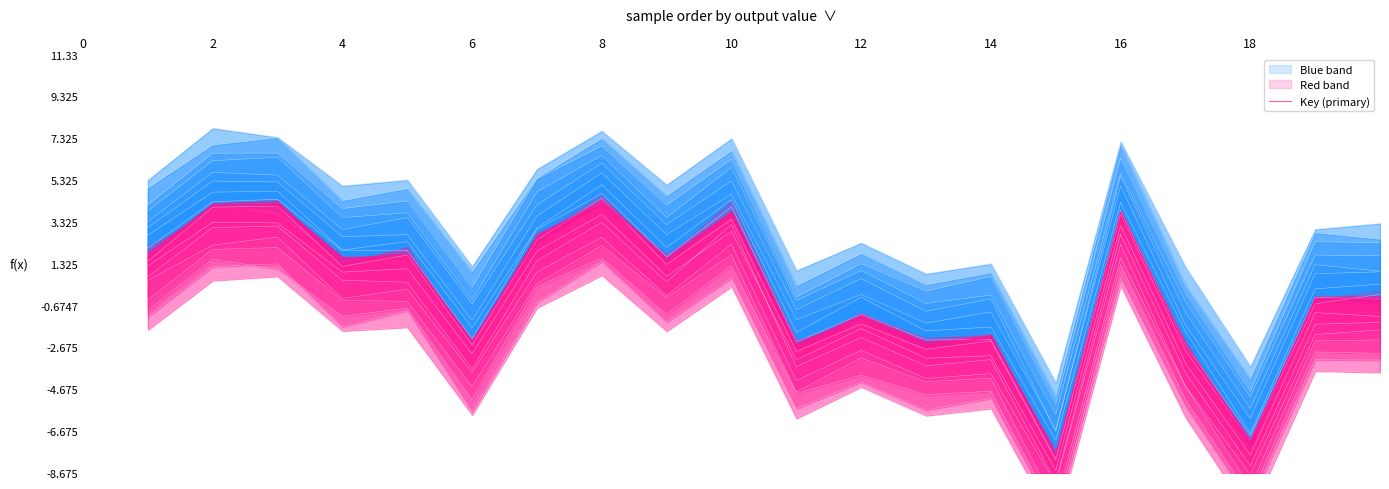

How many values are below 1?

10